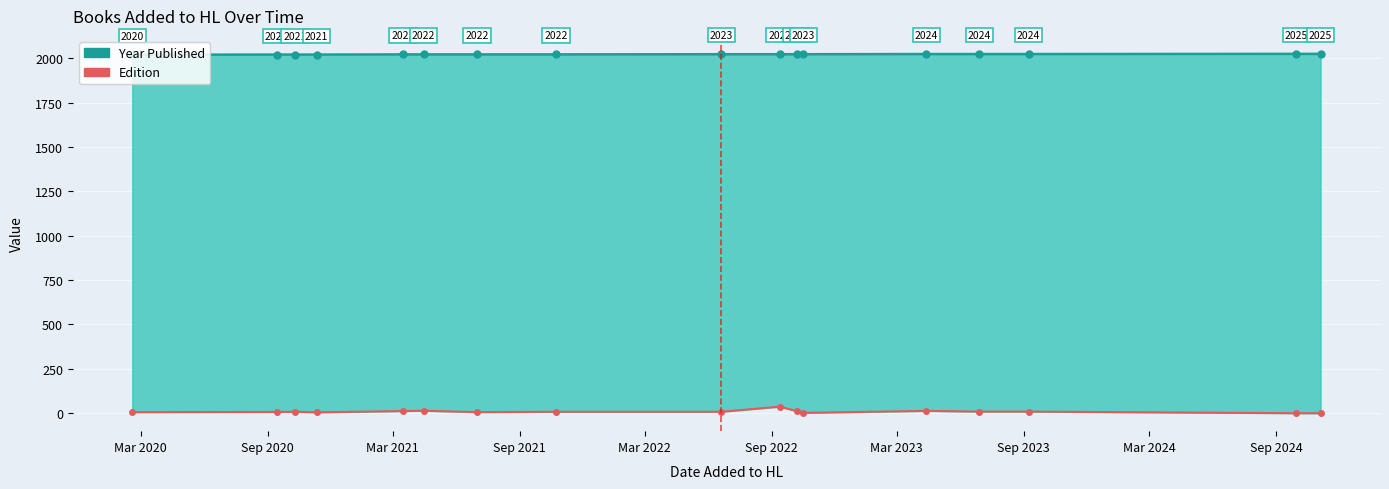

Where is the first local minimum for Edition?

Sep 2021